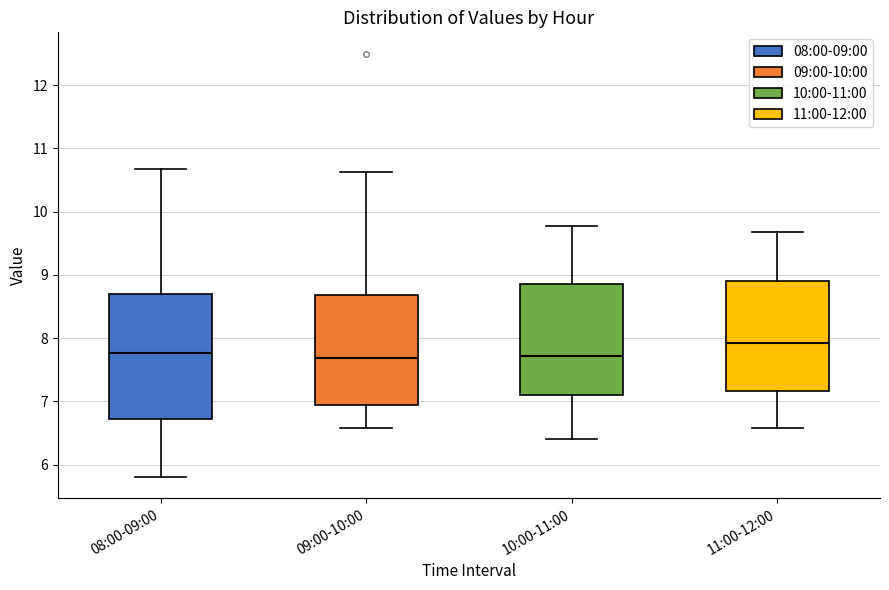

Reading left to right, transcribe this box plot: for each box, give where its median line is, the range the box spans, and where its two whiskers end, as read against the y-axis. The values are not printed on the chart, so give them approximately, as read against the axis.

08:00-09:00: median 7.8, box 6.7 to 8.7, whiskers 5.8 to 10.7
09:00-10:00: median 7.7, box 6.9 to 8.7, whiskers 6.6 to 10.6
10:00-11:00: median 7.7, box 7.1 to 8.9, whiskers 6.4 to 9.8
11:00-12:00: median 7.9, box 7.2 to 8.9, whiskers 6.6 to 9.7